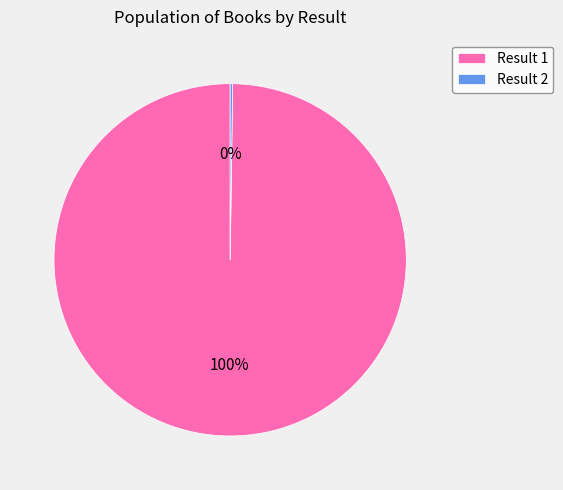

To the nearest percent, what is the average slice percentage?

50%